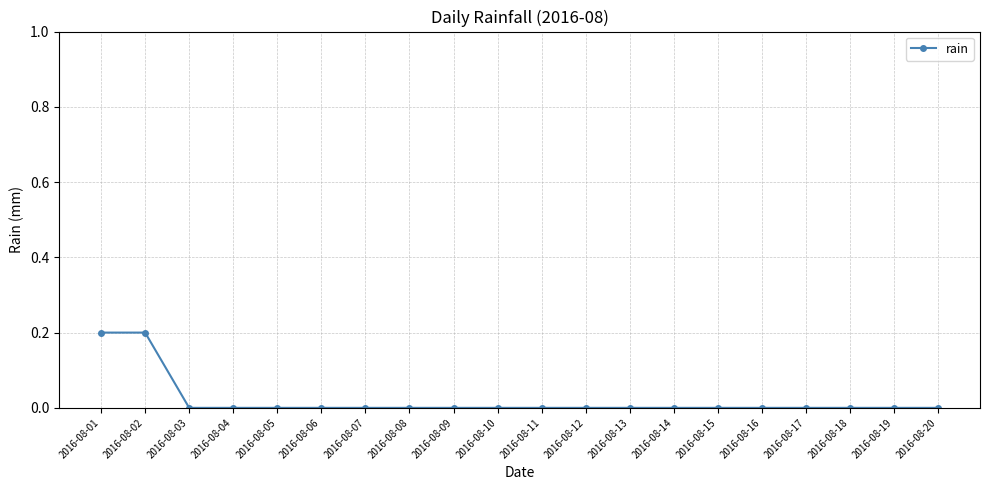

What is the maximum value shown in the chart?

0.2